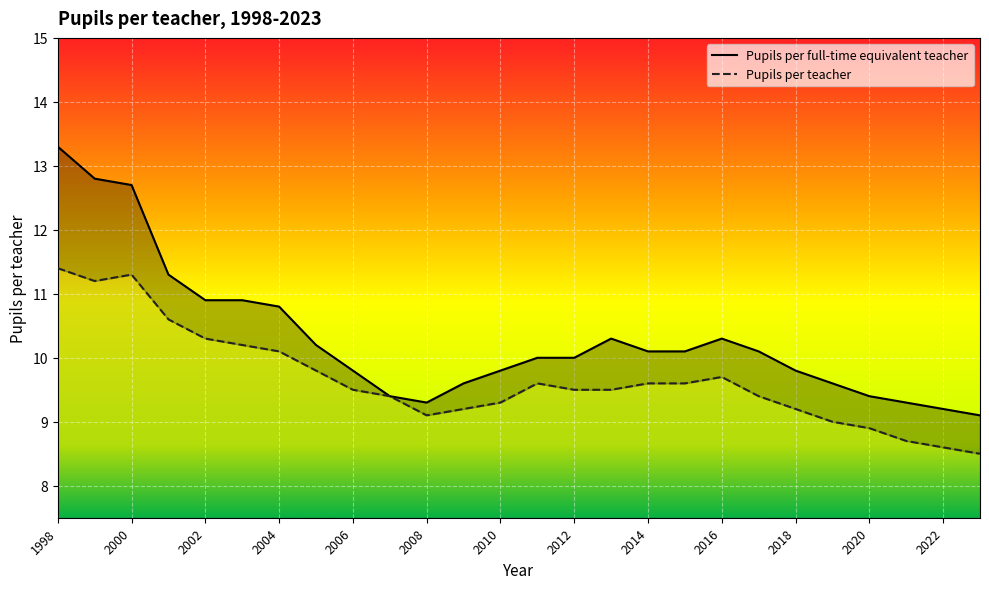

Which series has the largest total across all categories?

Pupils per full-time equivalent teacher